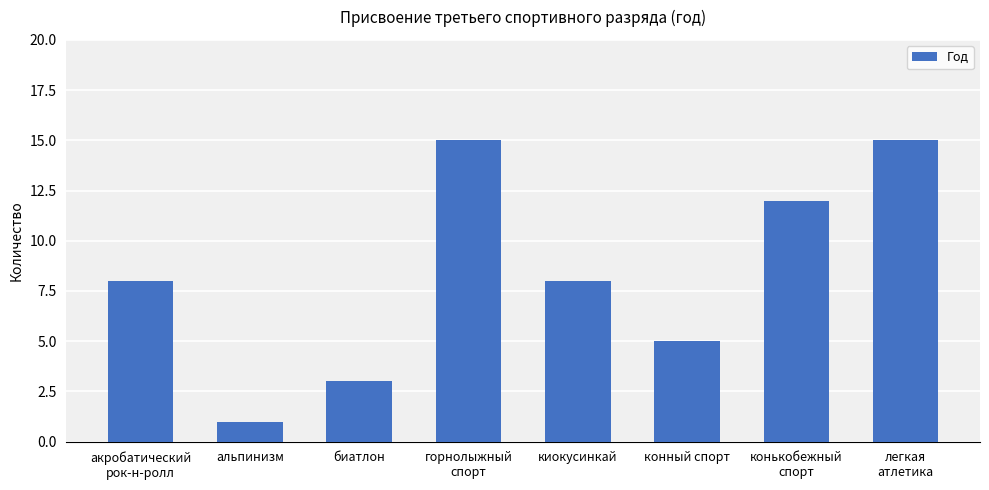

How many values are between 5 and 15?

6